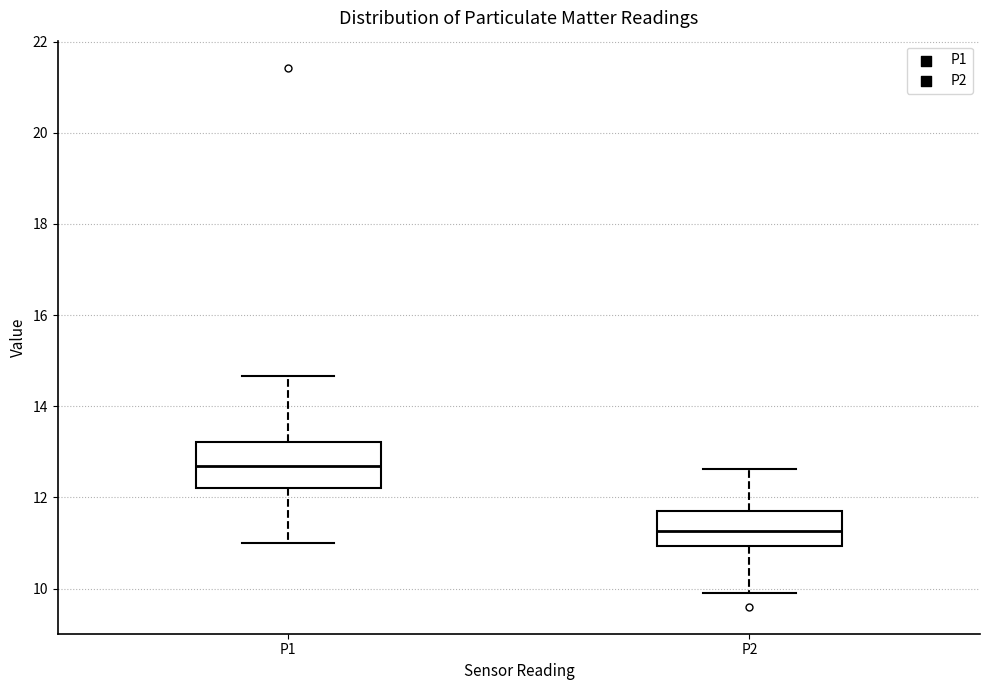

Reading left to right, read every box against the y-axis: the position of its median line, the range the box covers, and the ends of its whiskers. The values are not printed on the chart, so give them approximately, as read against the axis.

P1: median 12.6, box 12.2 to 13.2, whiskers 11.0 to 14.6
P2: median 11.2, box 11.0 to 11.8, whiskers 10.0 to 12.6